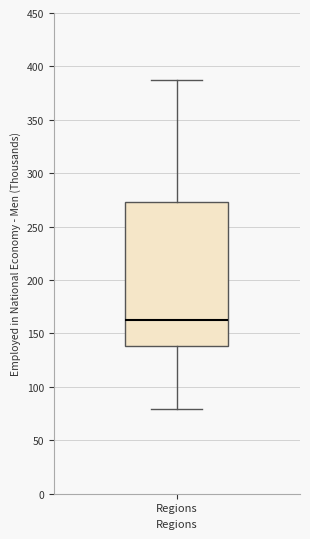

Transcribe this box plot: give where the median line is, the range the box spans, and where the two whiskers end, as read against the y-axis. The values are not printed on the chart, so give them approximately, as read against the axis.

median 165, box 140 to 275, whiskers 80 to 390